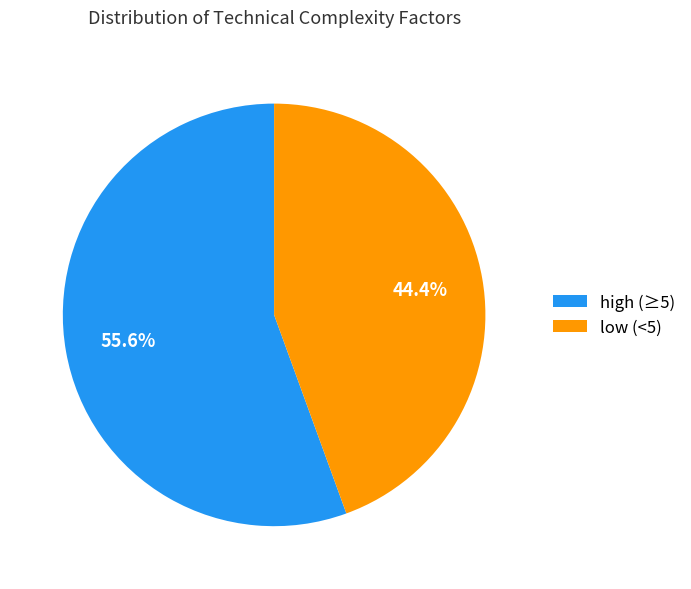

What percentage is NOT represented by low (<5)?

55.6%